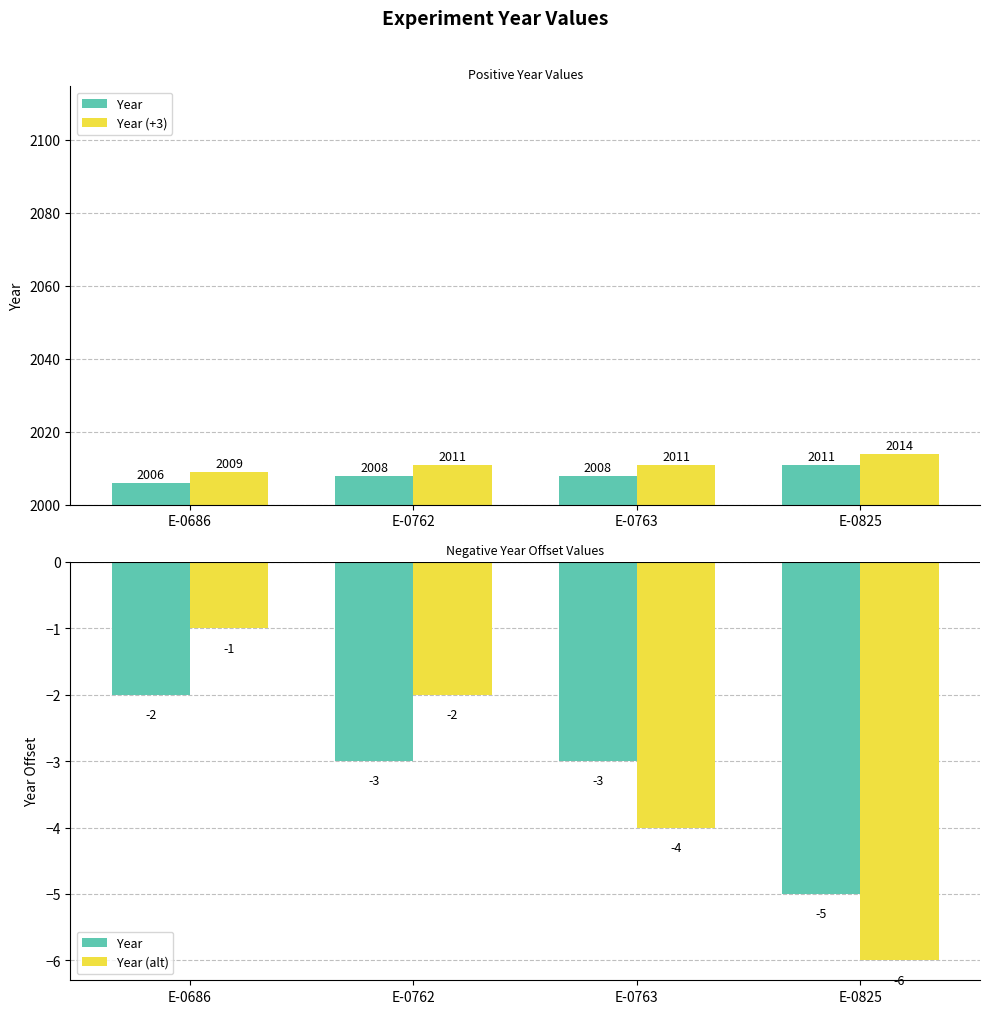

Rank the series at E-0763 from lowest to highest value.

Year (alt), Year, Year (+3)